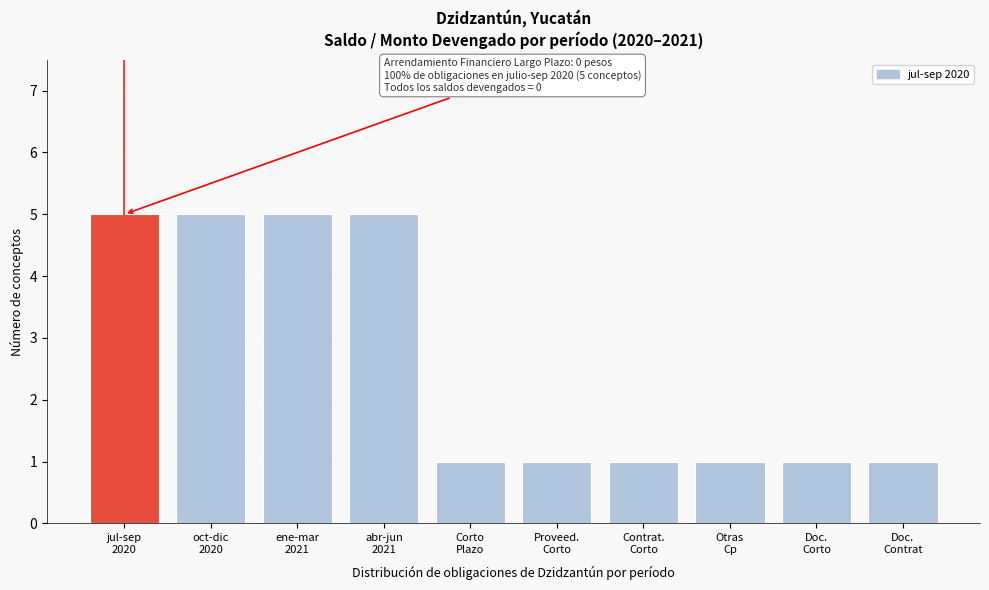

Reading right to left, extract all data points from this chart.

1	1	1	1	1	1	5	5	5	5